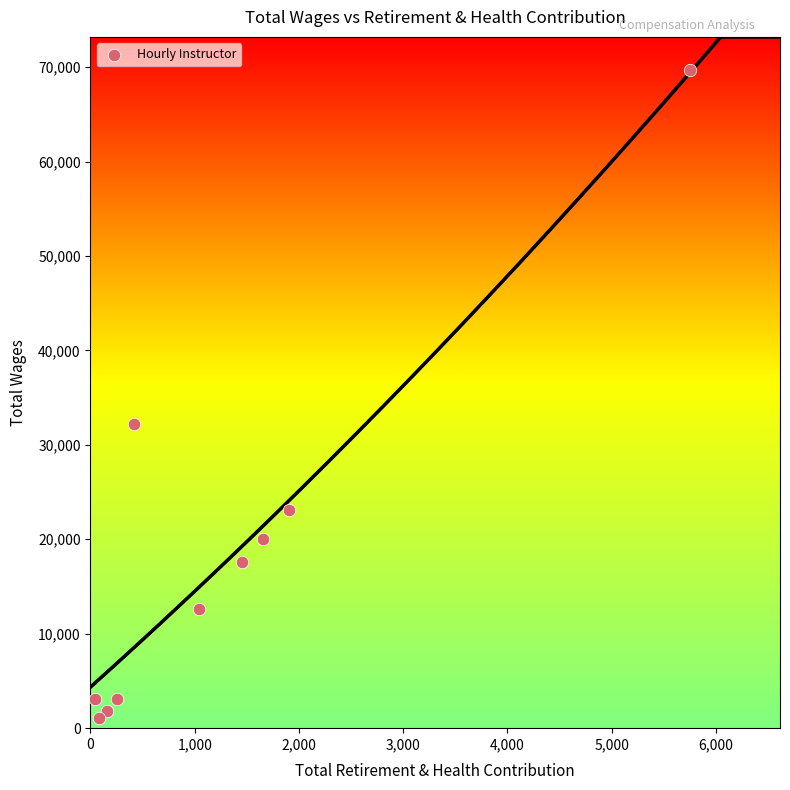

What Y value in the scatter plot is closest to 35373?

32175